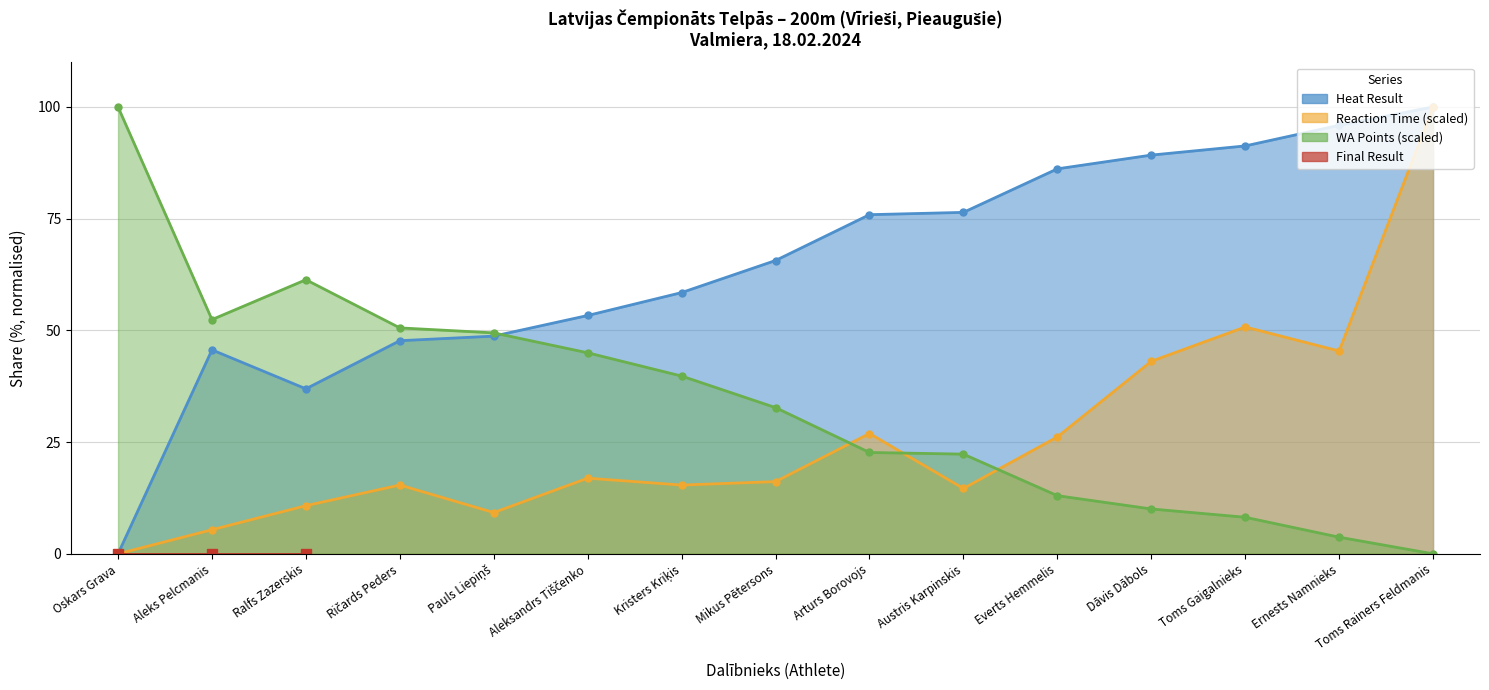

Which series changed the most between Ričards Peders and Mikus Pētersons?

Heat Result